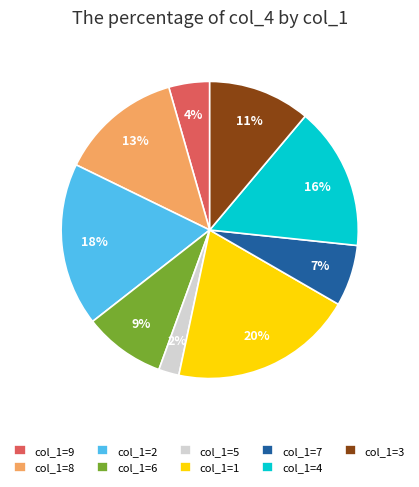

Do col_1=1 and col_1=5 together represent more than half of the pie?

No